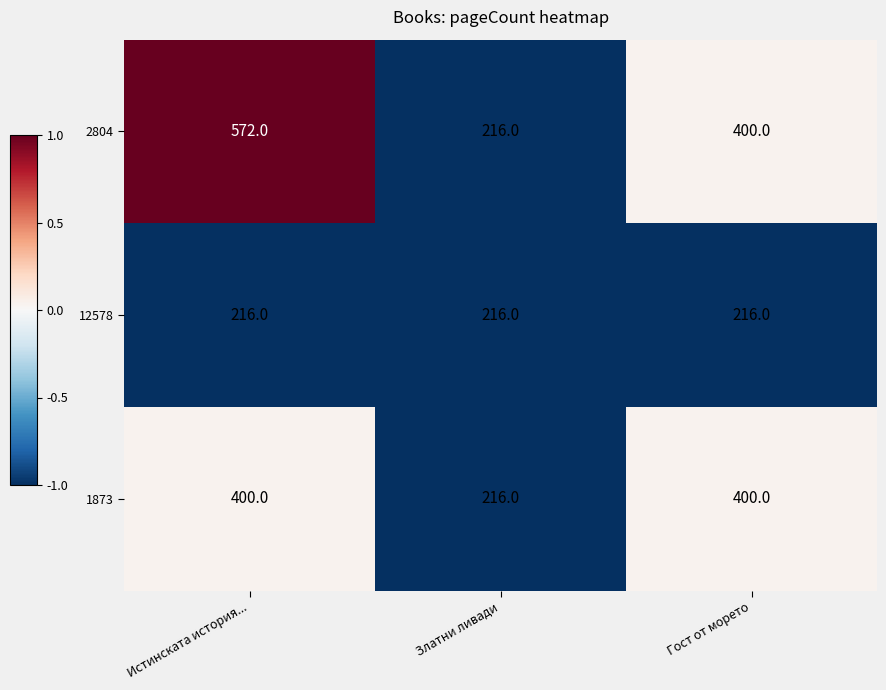

What is the highest value of the 12578 series?

216